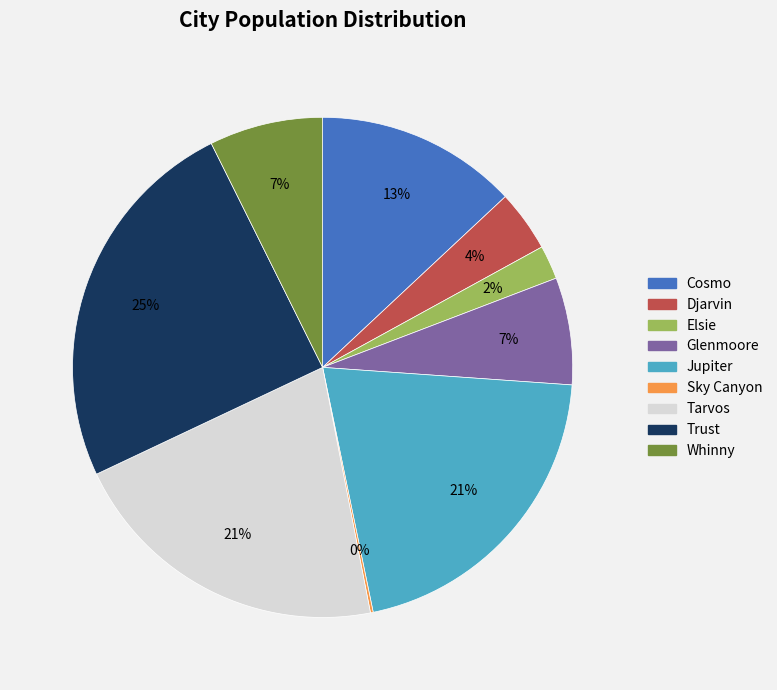

Is the sum of Whinny and Tarvos greater than half?

No